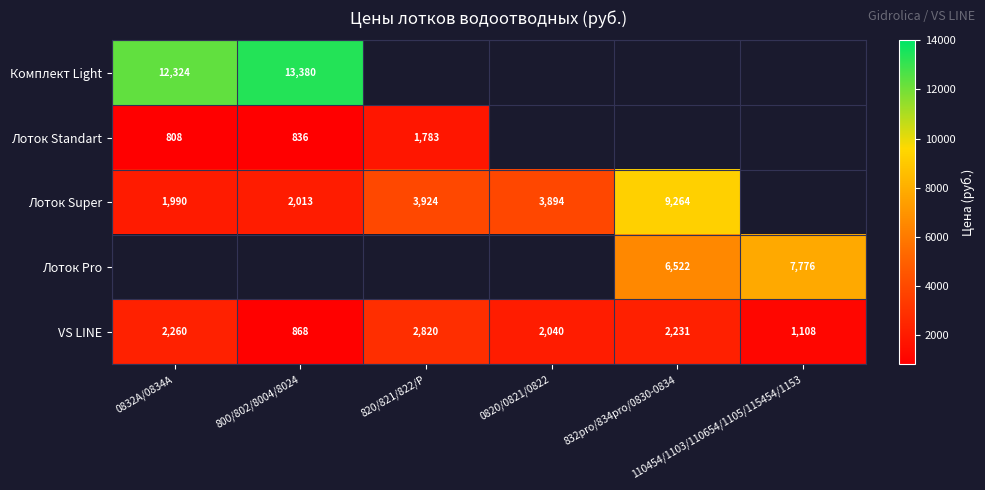

At which category is the sum across all series the highest?

832pro/834pro/0830-0834